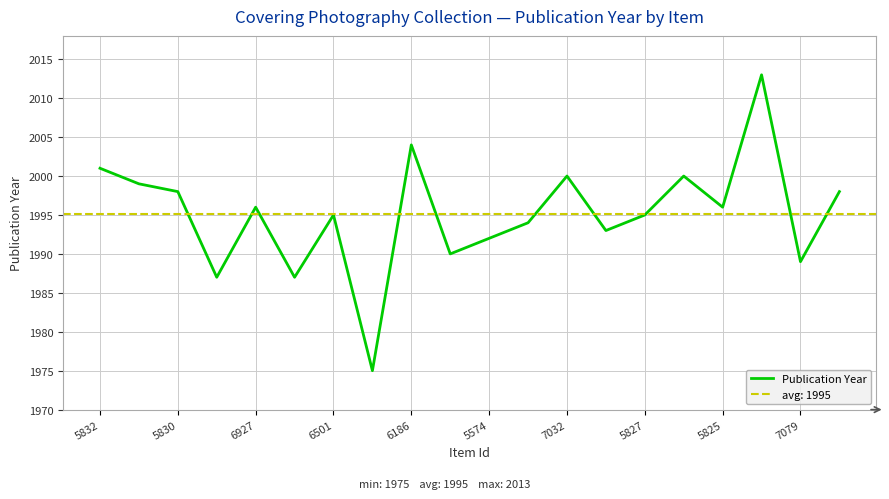

True or false: Publication Year has a value of 1996 at 5825.

True